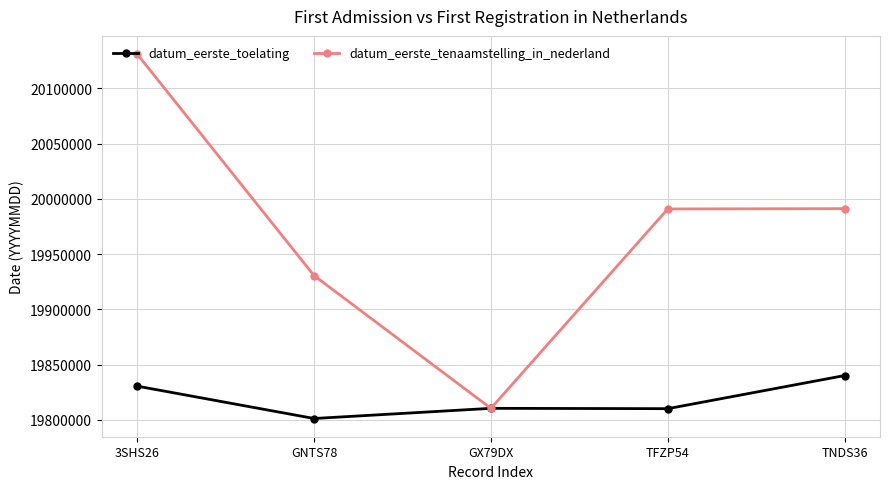

Which series has the largest total across all categories?

datum_eerste_tenaamstelling_in_nederland